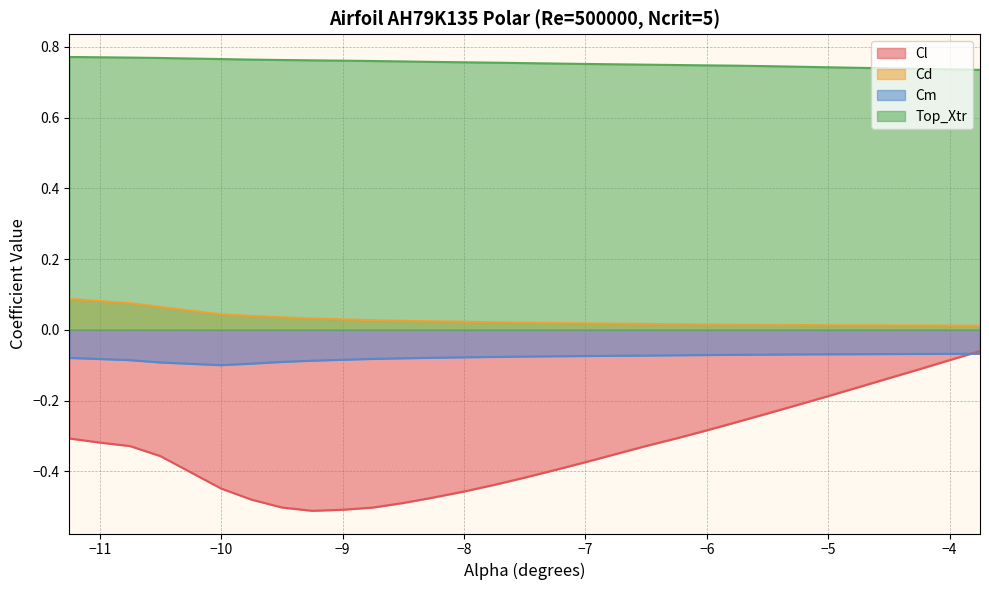

What is the value of the Cl point at the 5th from the left?

-0.4